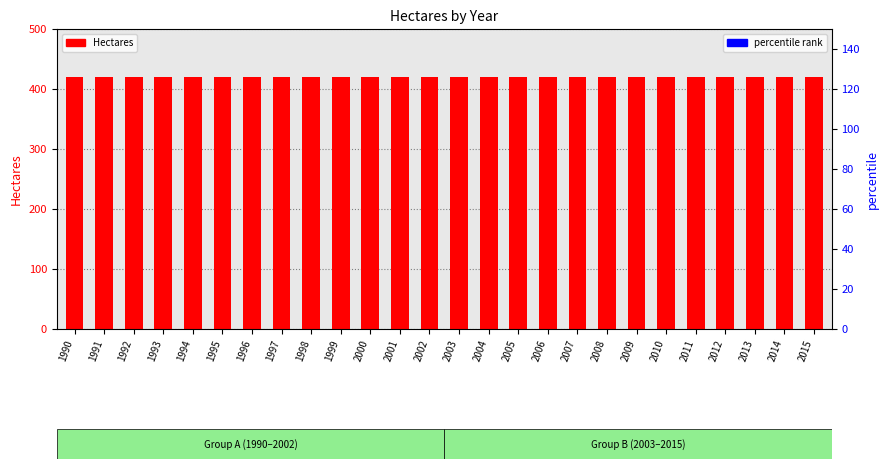

Reading left to right, list all the values displayed in this chart.

Hectares: 1990=420	1991=420	1992=420	1993=420	1994=420	1995=420	1996=420	1997=420	1998=420	1999=420	2000=420	2001=420	2002=420	2003=420	2004=420	2005=420	2006=420	2007=420	2008=420	2009=420	2010=420	2011=420	2012=420	2013=420	2014=420	2015=420
percentile rank: 1990=0	1991=0	1992=0	1993=0	1994=0	1995=0	1996=0	1997=0	1998=0	1999=0	2000=0	2001=0	2002=0	2003=0	2004=0	2005=0	2006=0	2007=0	2008=0	2009=0	2010=0	2011=0	2012=0	2013=0	2014=0	2015=0